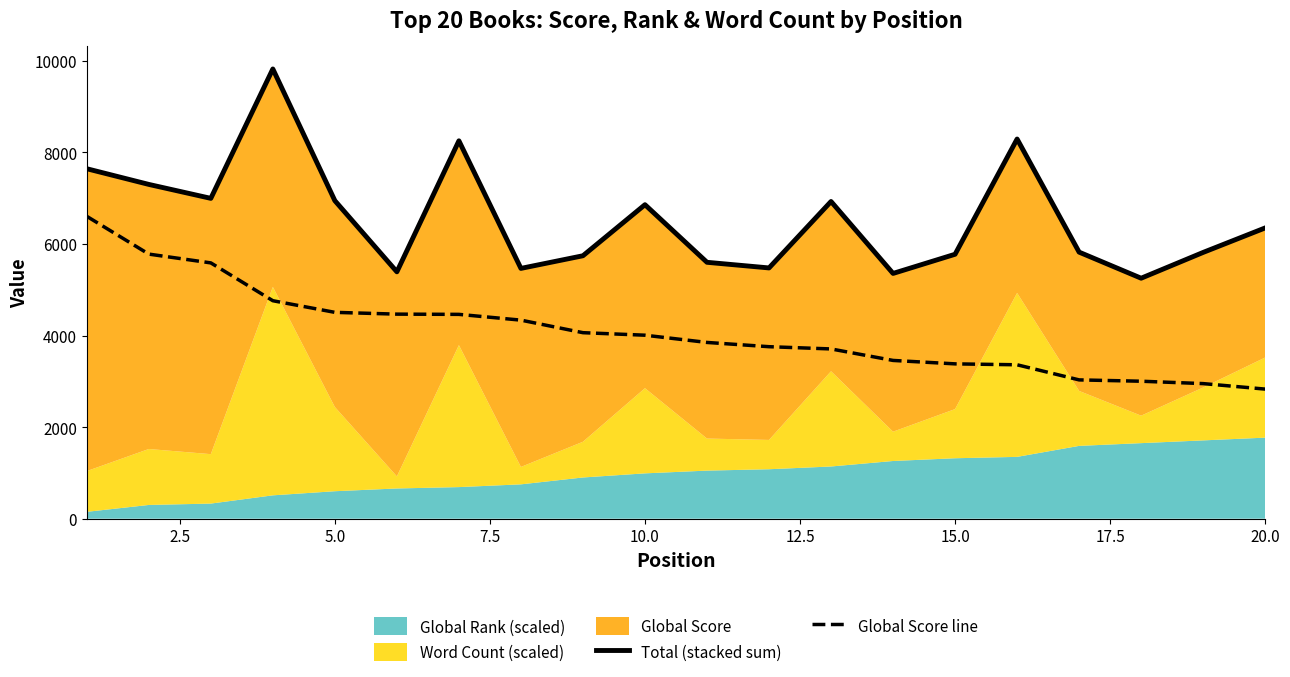

What is the lowest value of the Global Score line series?

2830